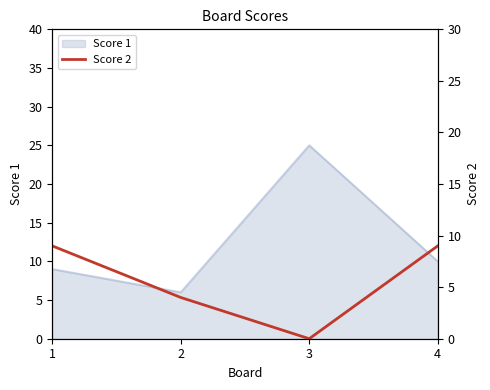

Where is Score 1 nearest to the value 15?

4